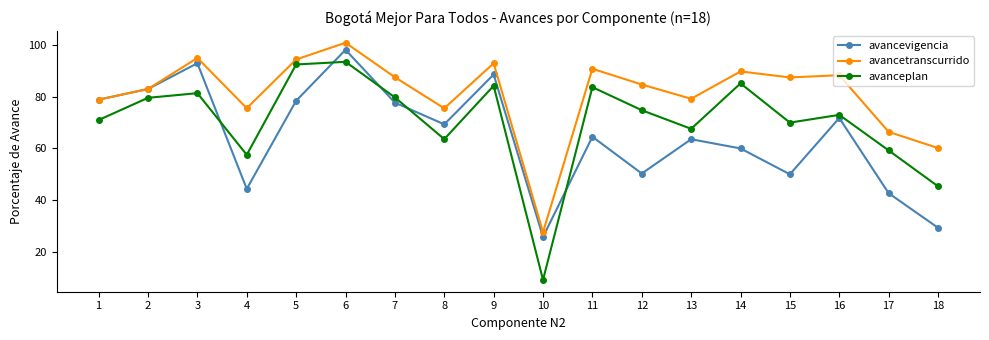

Where does the avanceplan series first go above 74?

2